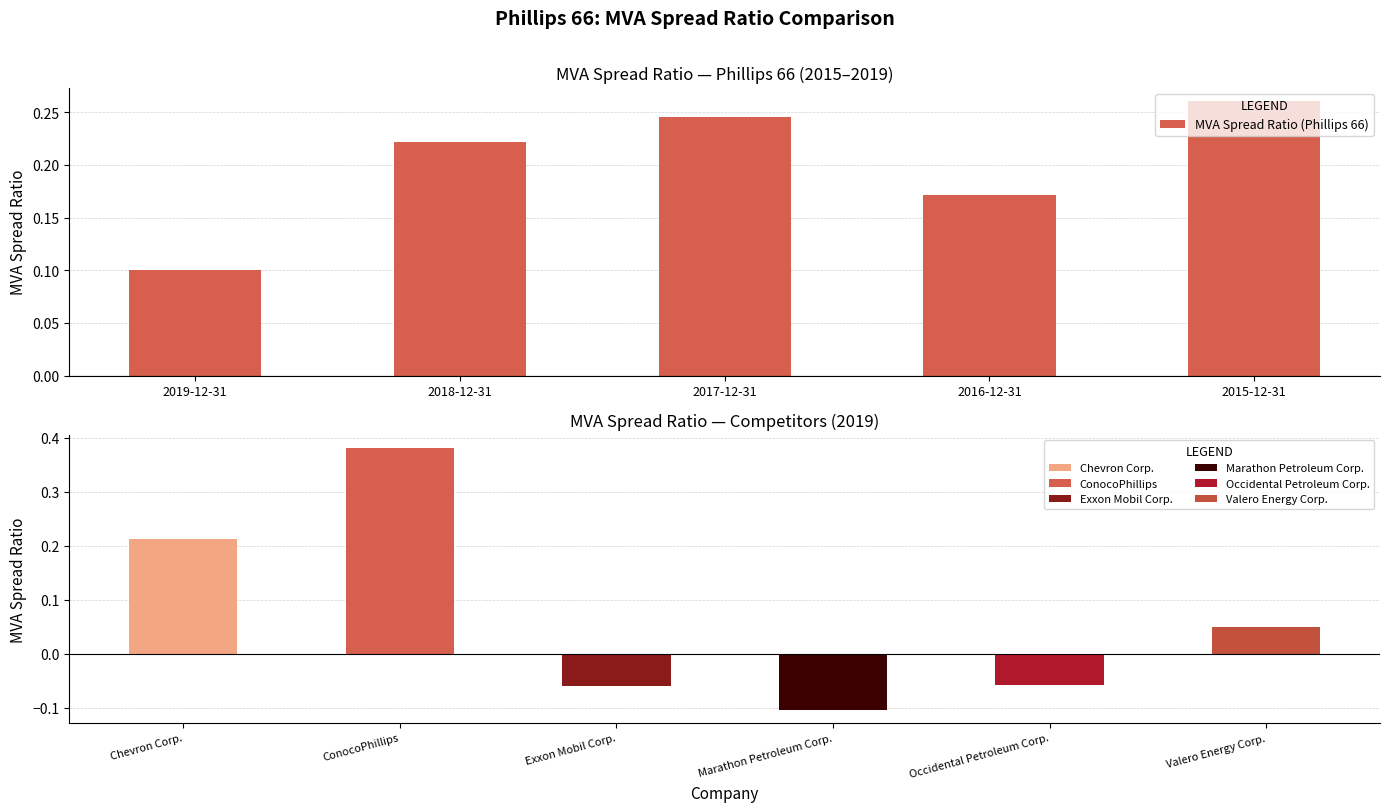

What position from the right is 2017-12-31?

3